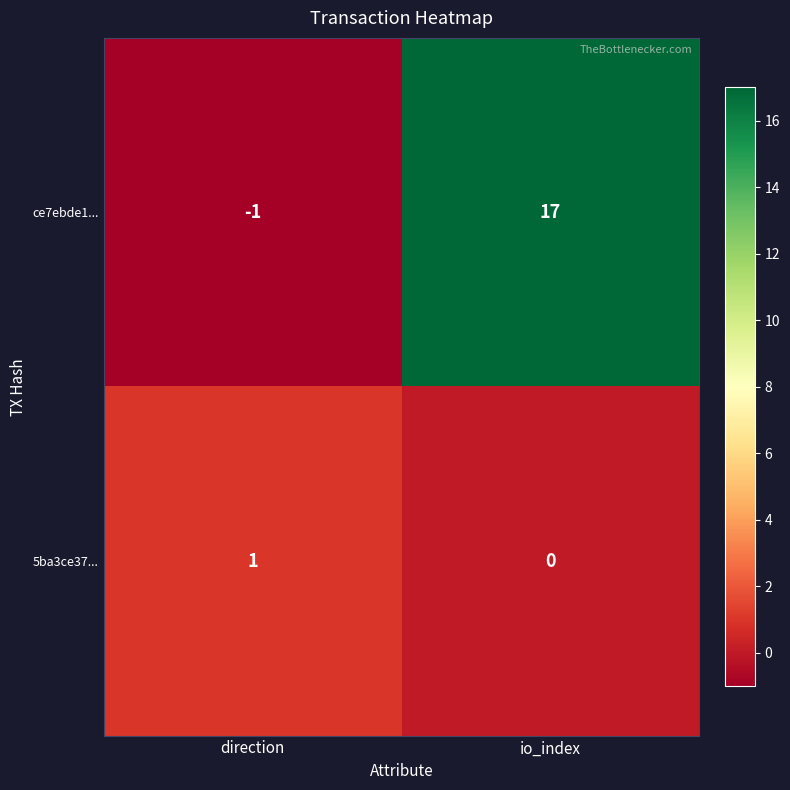

Which series has the largest total across all categories?

ce7ebde1...